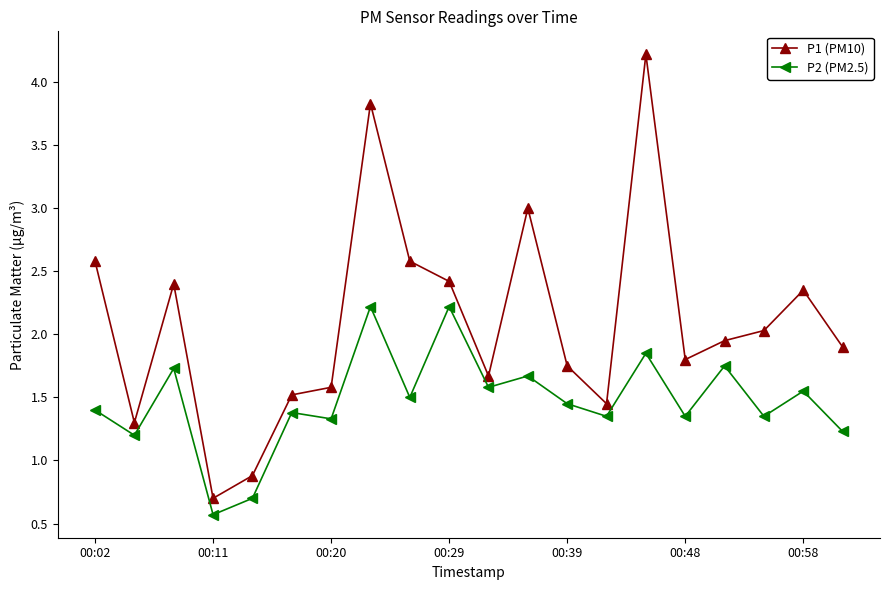

Rank the series by their maximum value, from lowest to highest.

P2 (PM2.5), P1 (PM10)